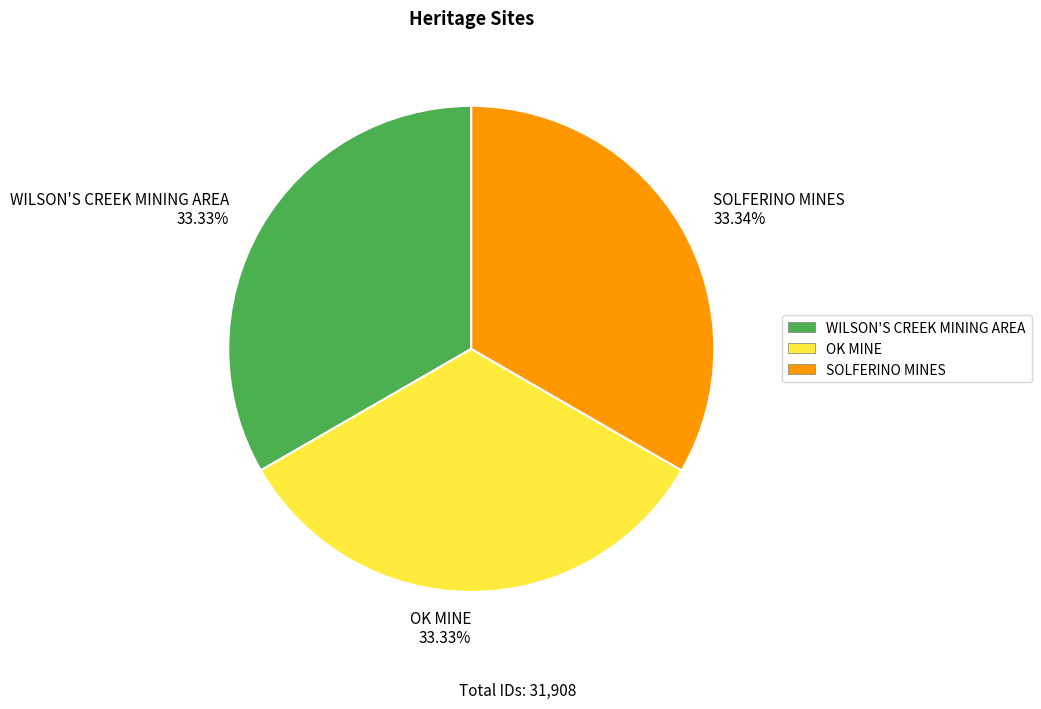

What is the ratio of the value at OK MINE 33.33% to the value at WILSON'S CREEK MINING AREA 33.33%?

1.0